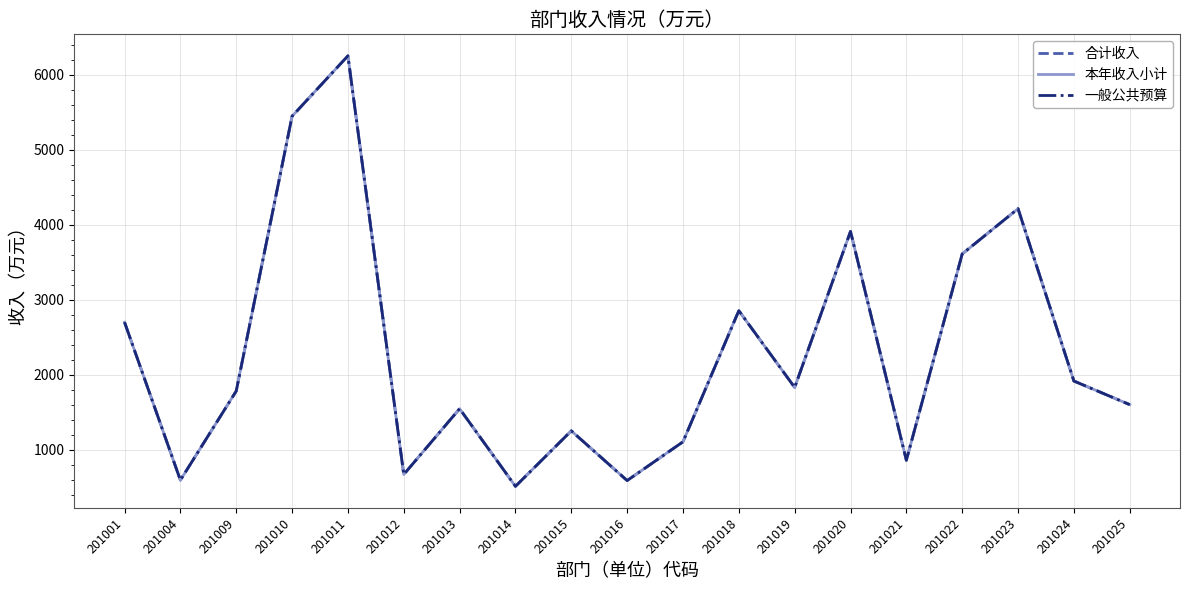

In 合计收入, how many points are higher than both neighbors (excluding endpoints)?

6